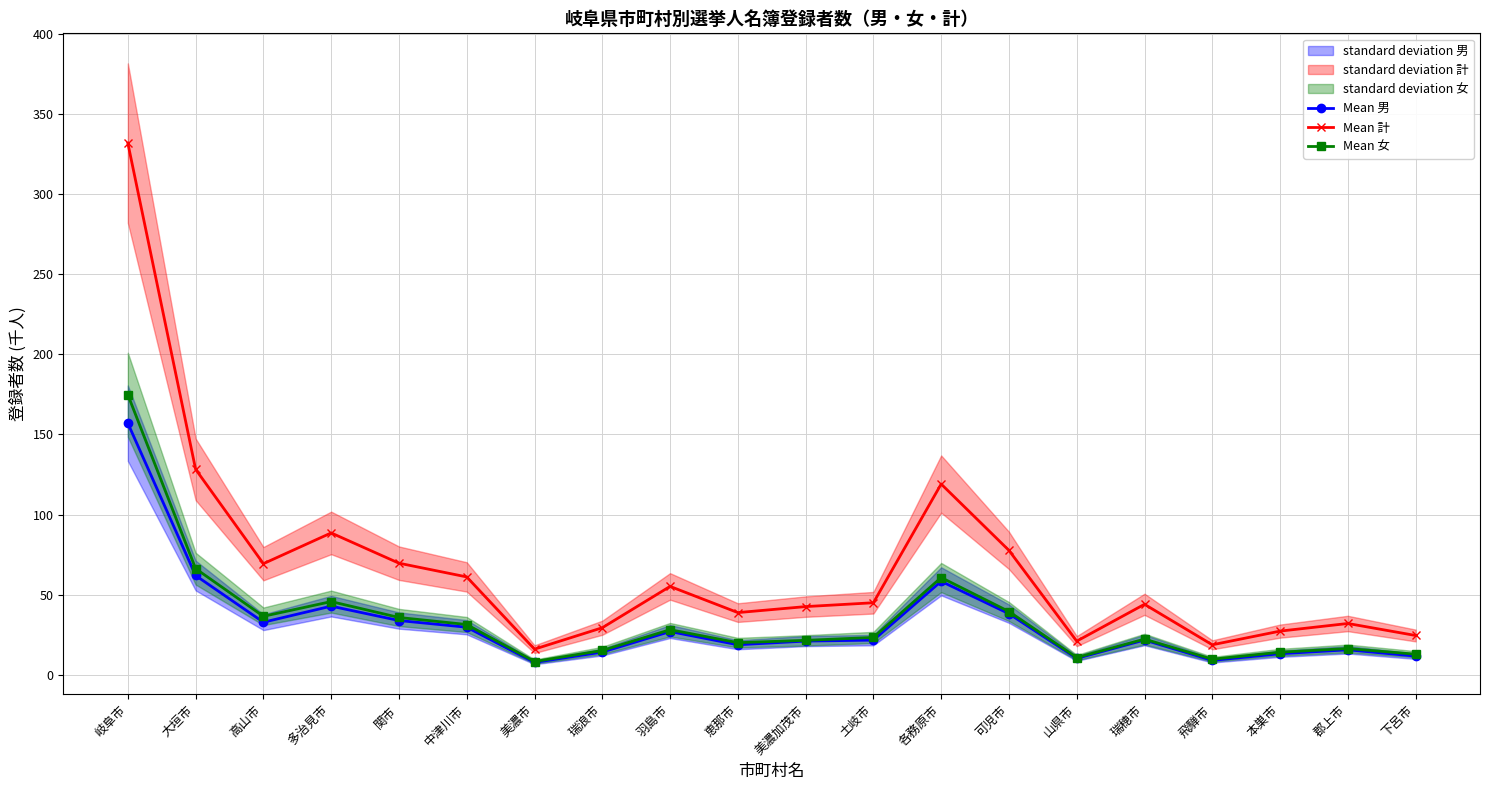

Does the chart display data point markers on the line(s)?

Yes